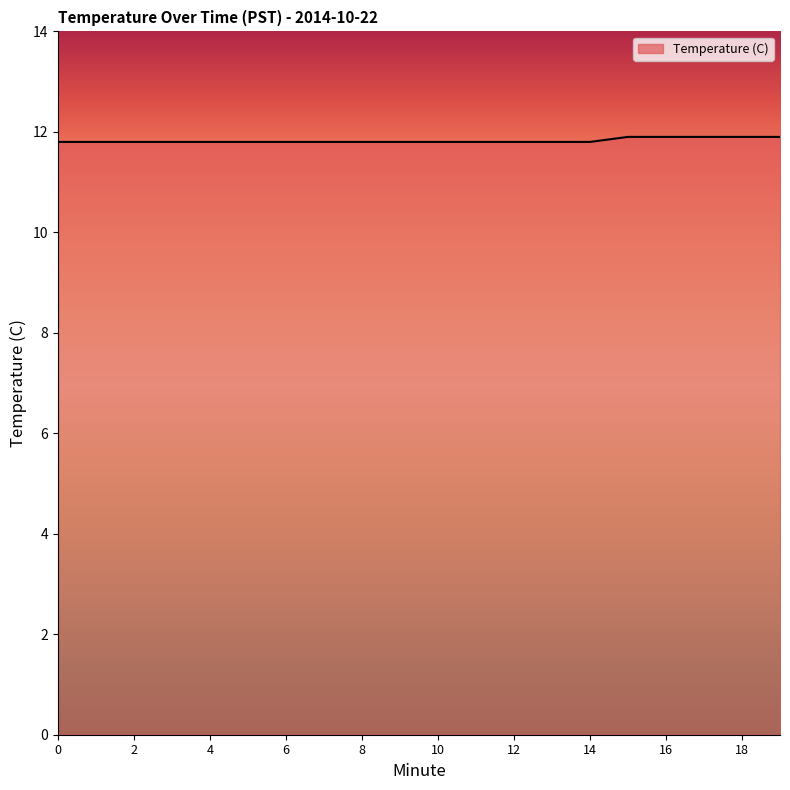

What is the minimum value shown in the chart?

11.8